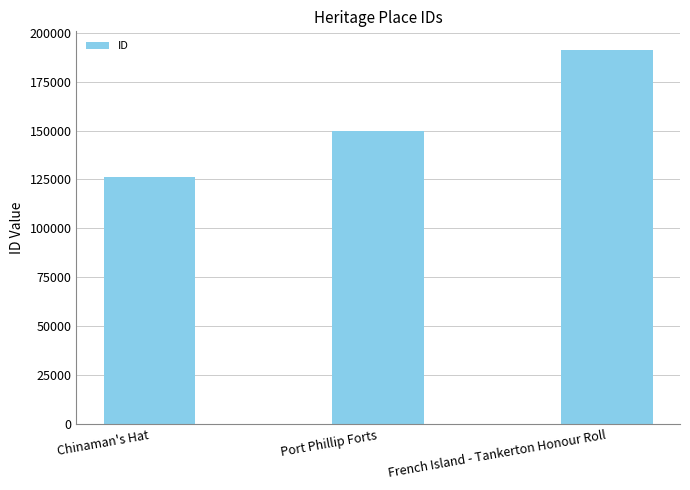

At which label is the value closest to 158602?

Port Phillip Forts